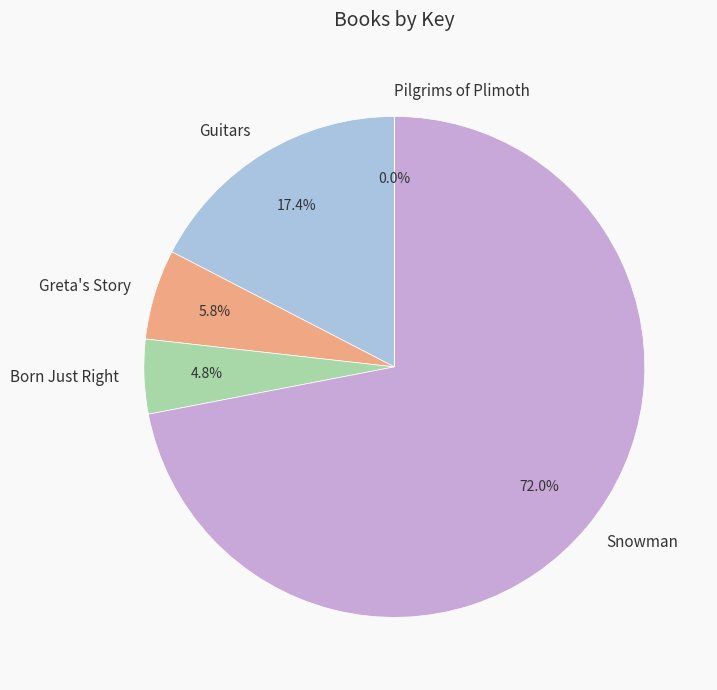

Is there any slice that represents more than half of the pie?

Yes